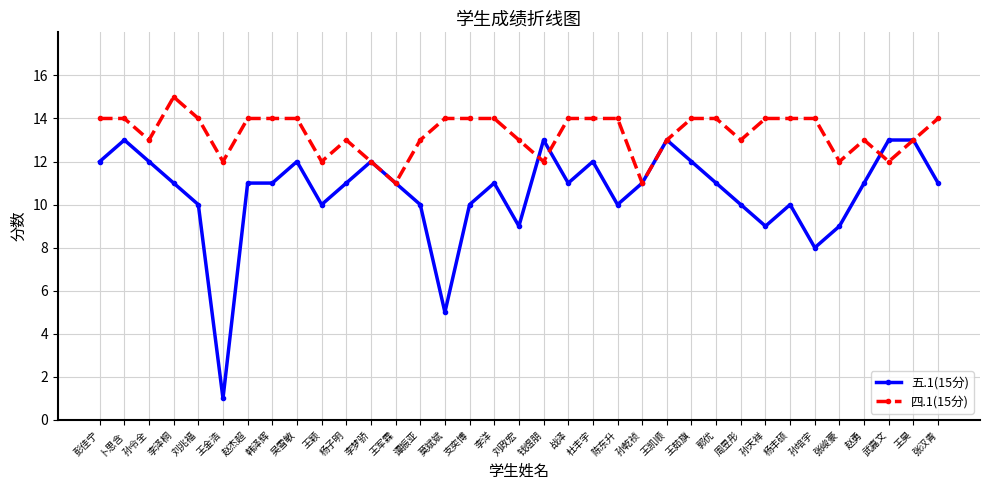

Reading right to left, transcribe all the data shown in this chart.

五.1(15分): 张汉青=11	王昊=13	武嘉文=13	赵勇=11	张峻豪=9	孙培宇=8	杨丰硕=10	孙天祥=9	周昱彤=10	郭优=11	王茹旗=12	王凯顺=13	孙乾祯=11	陈东升=10	杜丰宇=12	战泽=11	钱煜朋=13	刘政宏=9	李洋=11	支奕博=10	莫斌斌=5	谭振亚=10	王军霖=11	李梦骄=12	杨子明=11	王颖=10	吴雪敏=12	韩泽辉=11	赵杰超=11	王金浩=1	刘兆福=10	李泽桐=11	孙令全=12	卜思含=13	彭佳宁=12
四.1(15分): 张汉青=14	王昊=13	武嘉文=12	赵勇=13	张峻豪=12	孙培宇=14	杨丰硕=14	孙天祥=14	周昱彤=13	郭优=14	王茹旗=14	王凯顺=13	孙乾祯=11	陈东升=14	杜丰宇=14	战泽=14	钱煜朋=12	刘政宏=13	李洋=14	支奕博=14	莫斌斌=14	谭振亚=13	王军霖=11	李梦骄=12	杨子明=13	王颖=12	吴雪敏=14	韩泽辉=14	赵杰超=14	王金浩=12	刘兆福=14	李泽桐=15	孙令全=13	卜思含=14	彭佳宁=14